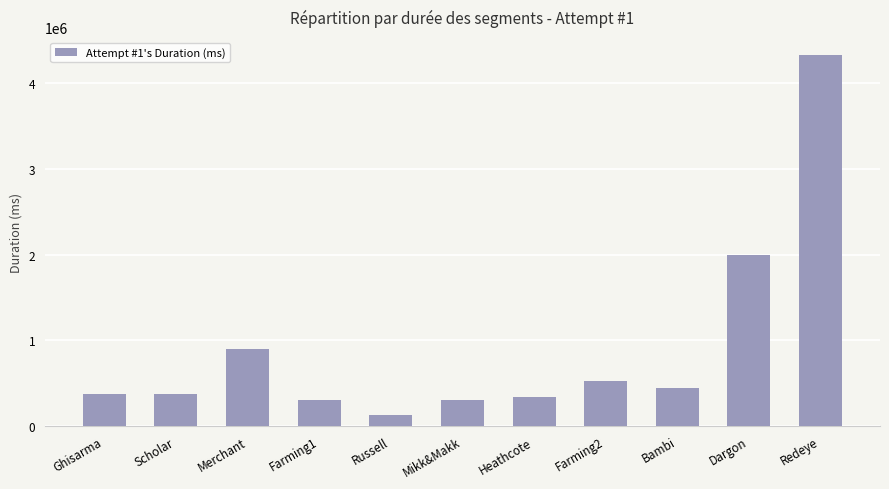

The chart shows a value of 875876 at Redeye. True or false?

False